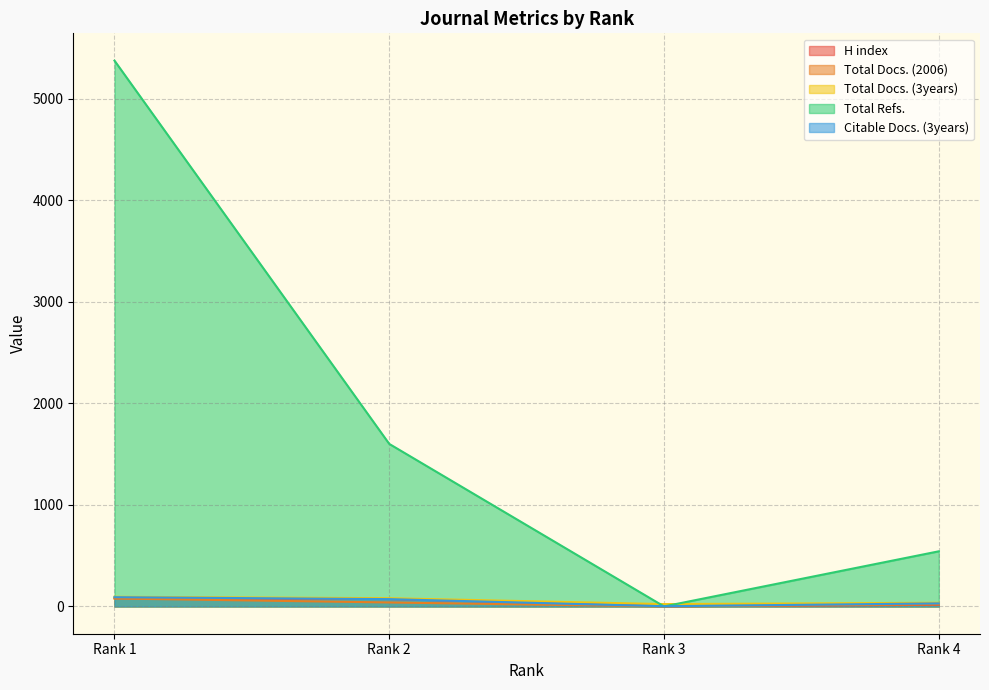

Rank the categories by Citable Docs. (3years) value from highest to lowest.

Rank 1, Rank 2, Rank 4, Rank 3